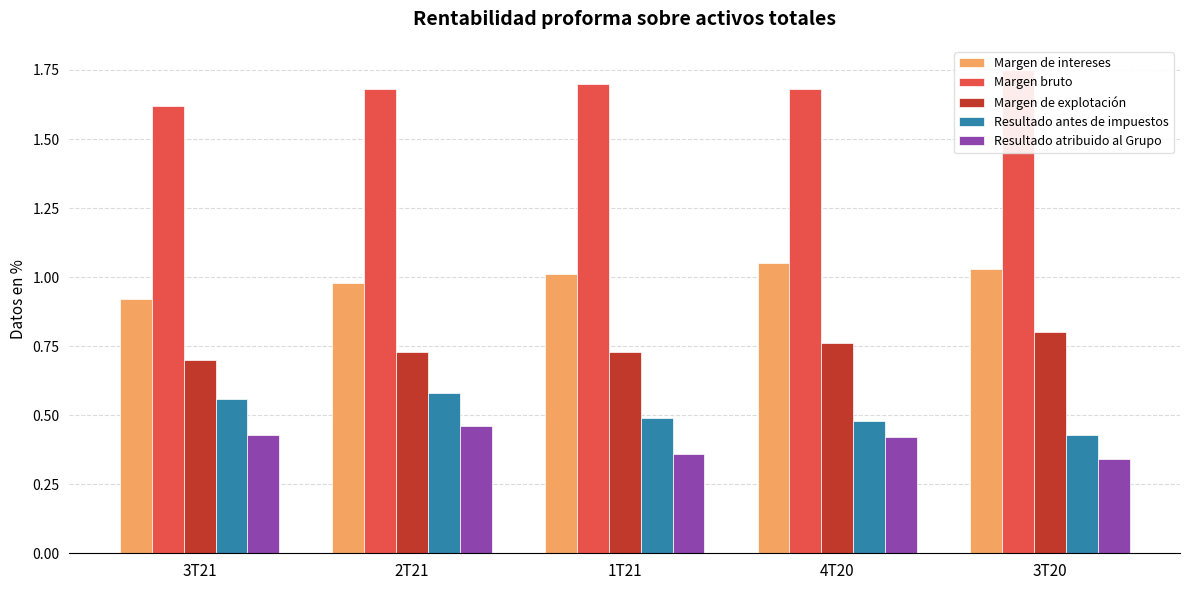

What is the difference between the Margen bruto values at 3T20 and 1T21?

0.1